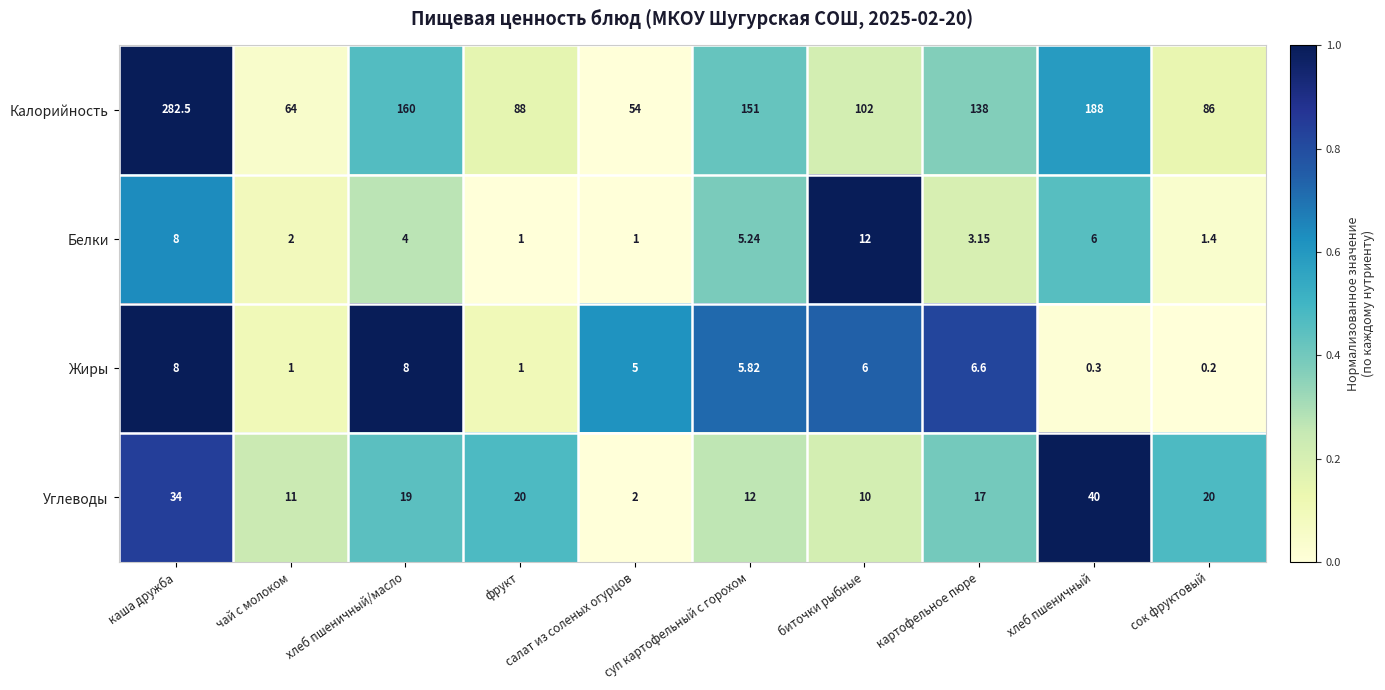

Rank the series by their maximum value, from lowest to highest.

Жиры, Белки, Углеводы, Калорийность